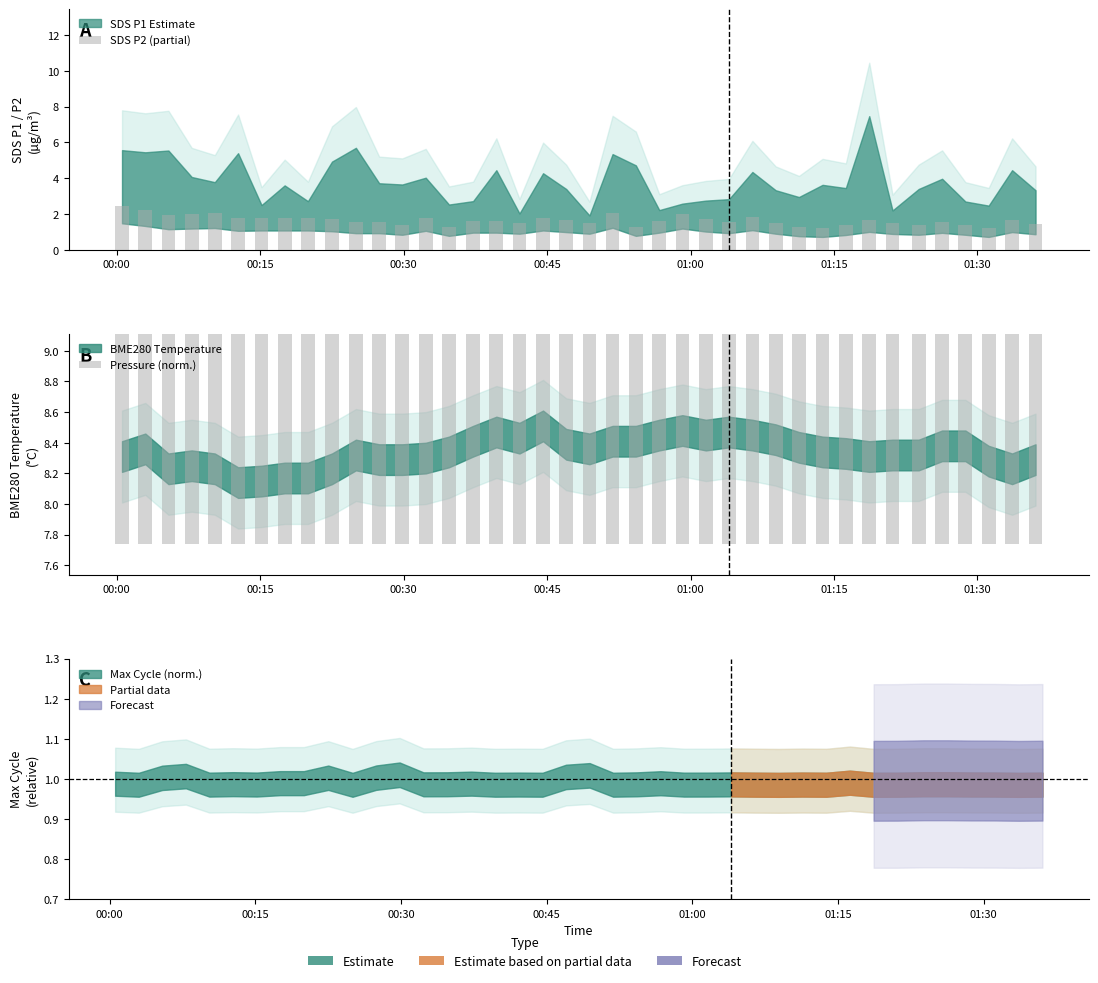

Which series has the largest total across all categories?

Pressure (norm.)